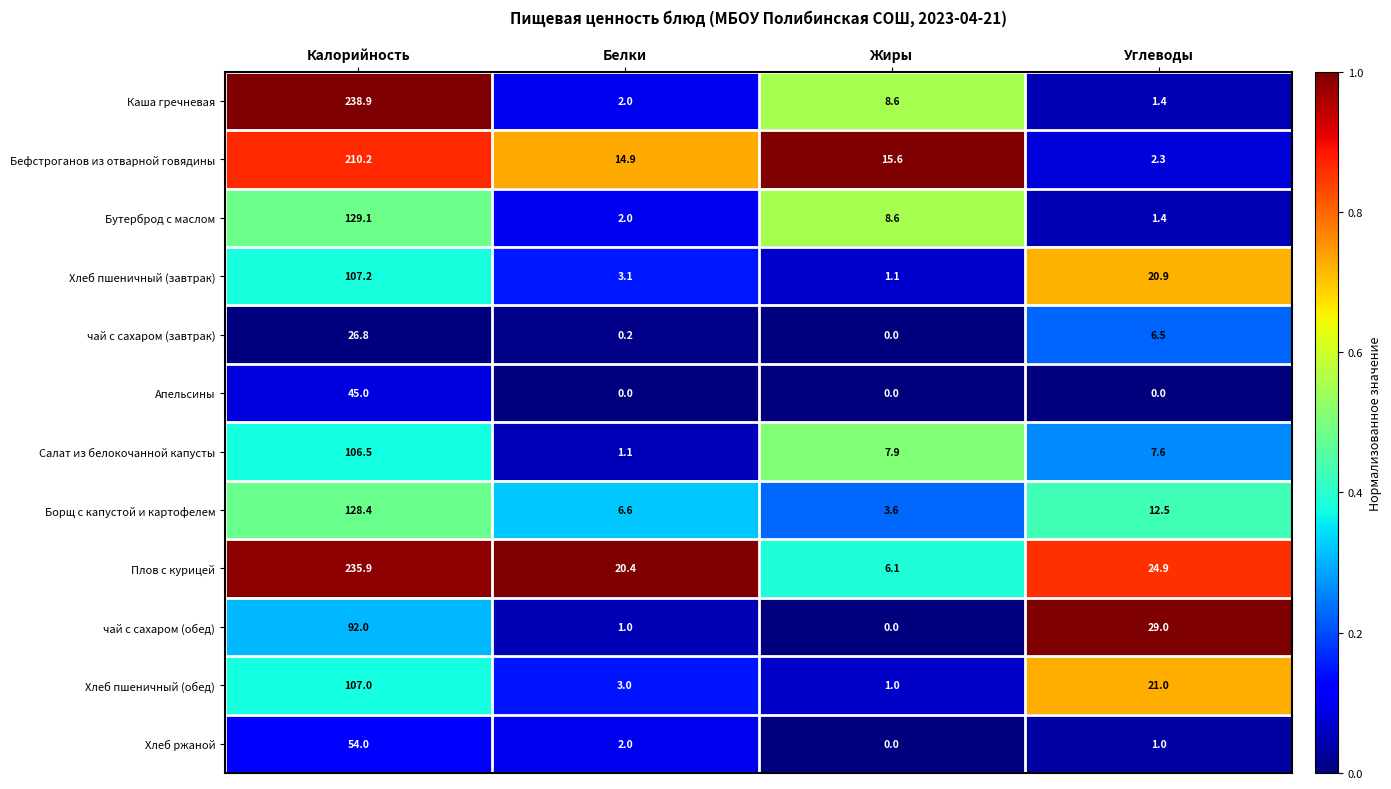

Which series changed the most between Жиры and Углеводы?

чай с сахаром (обед)